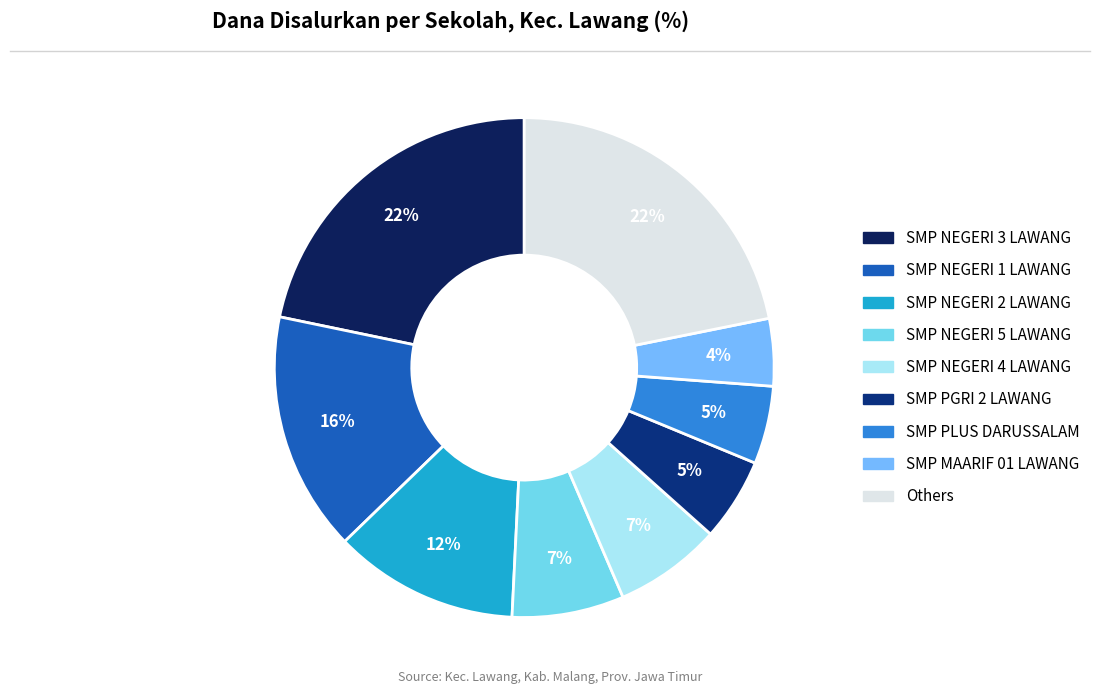

How many slices are in this pie chart?

9